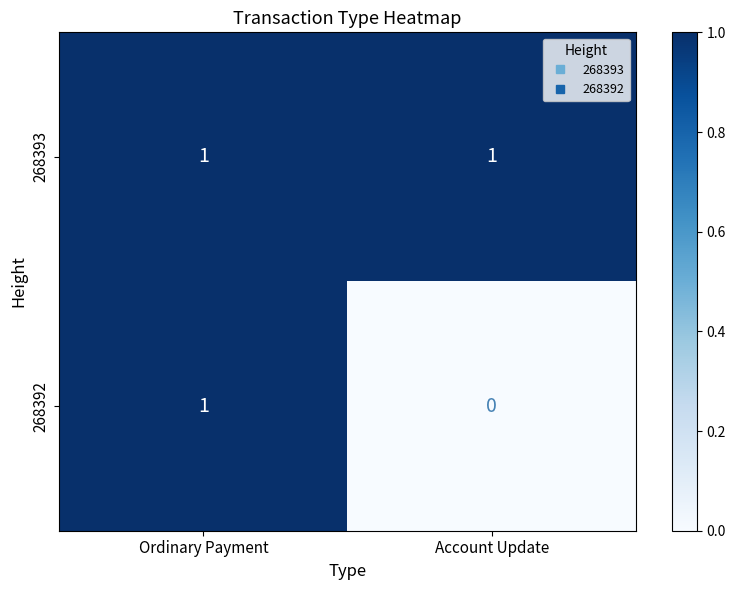

At which category does the chart reach its minimum across all series?

Account Update